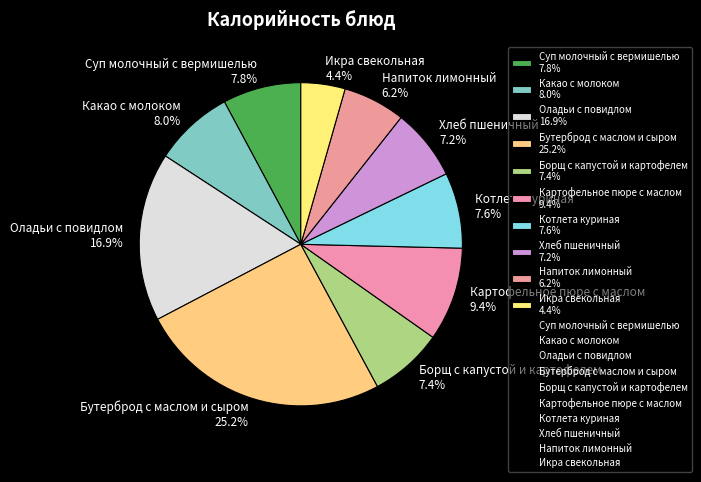

Count the number of slices in the pie.

10